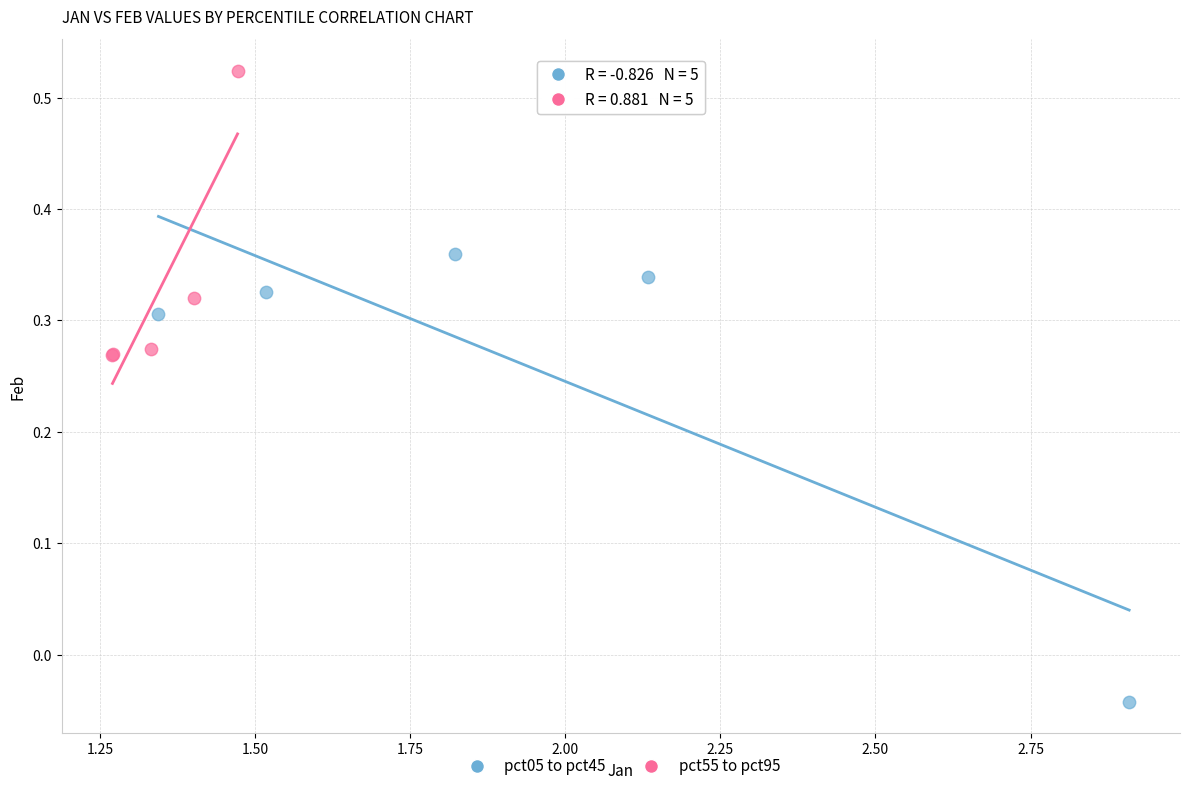

Which series reaches the minimum Y coordinate?

pct05 to pct45